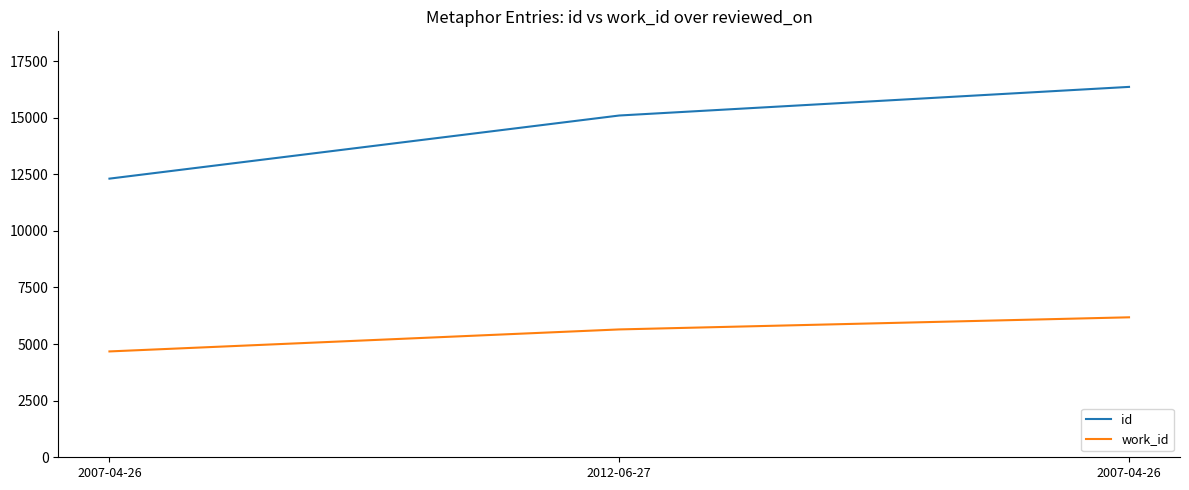

How many values in the id series are below 15095?

1